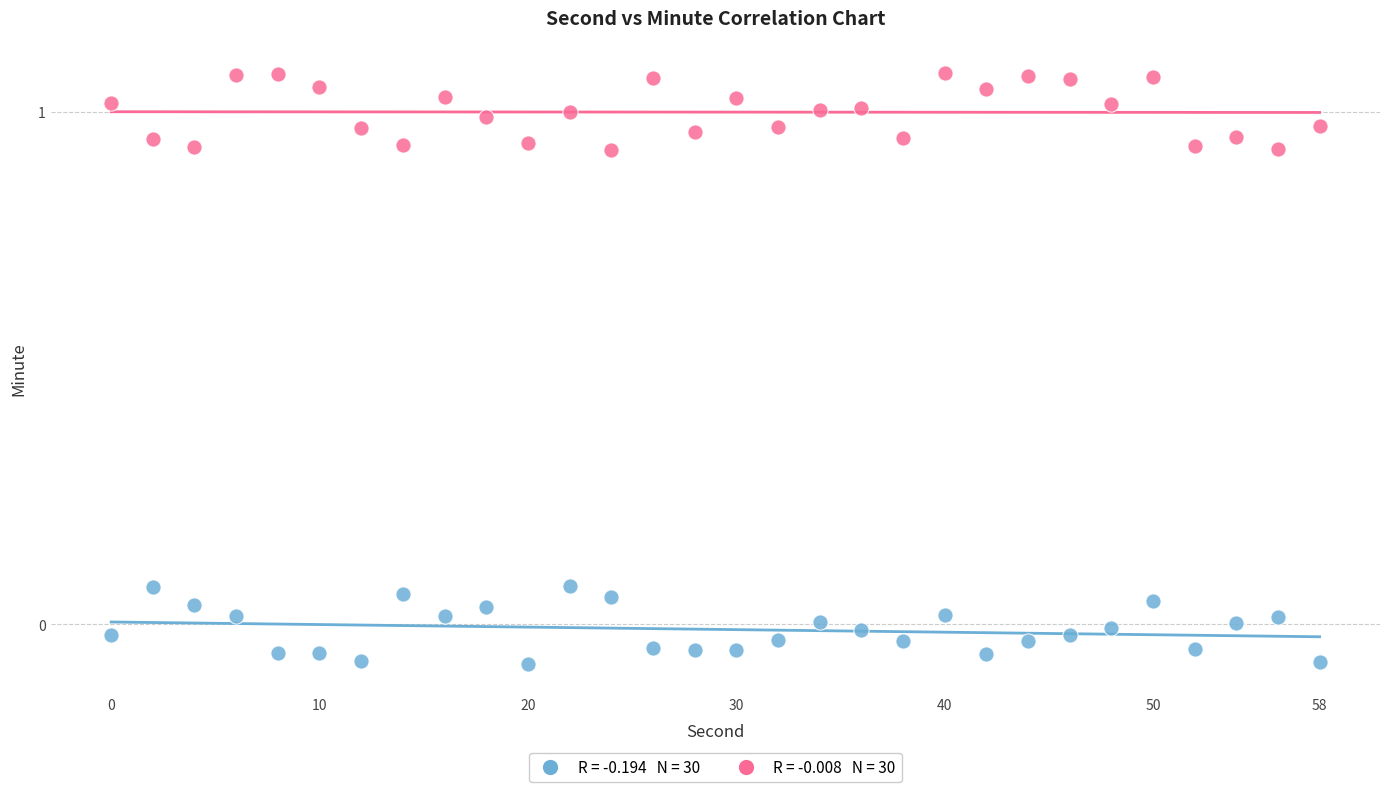

Across all data points, what is the range of Y values (max minus min)?

1.2